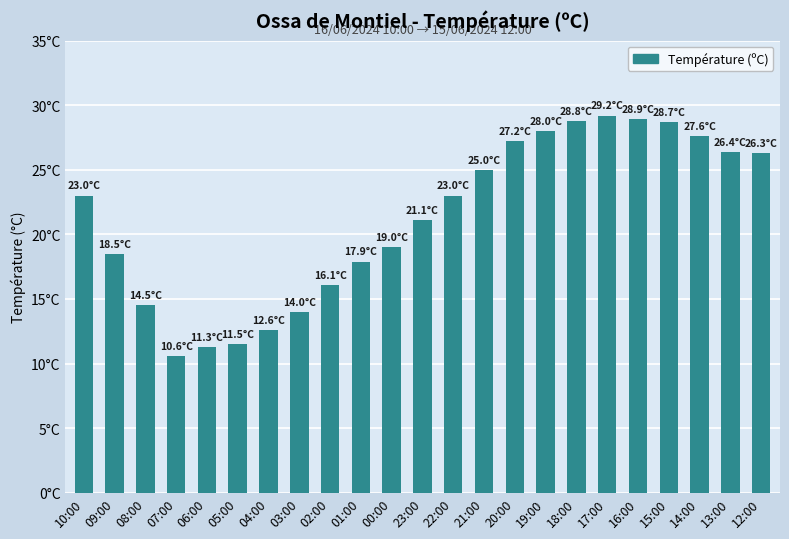

The chart shows a value of 30.2 at 23:00. True or false?

False